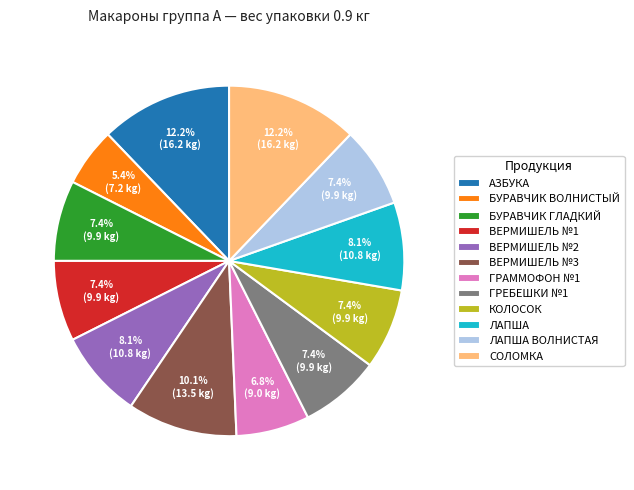

Is it true that ГРАММОФОН №1 is 7% of the pie?

True